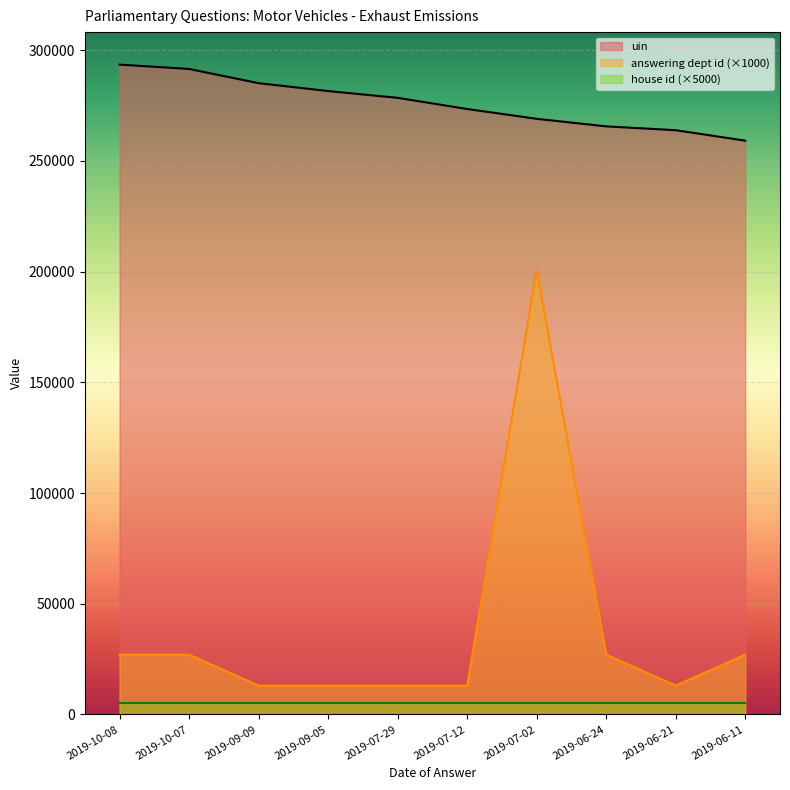

What is the total value across all series at 2019-06-21?

281898